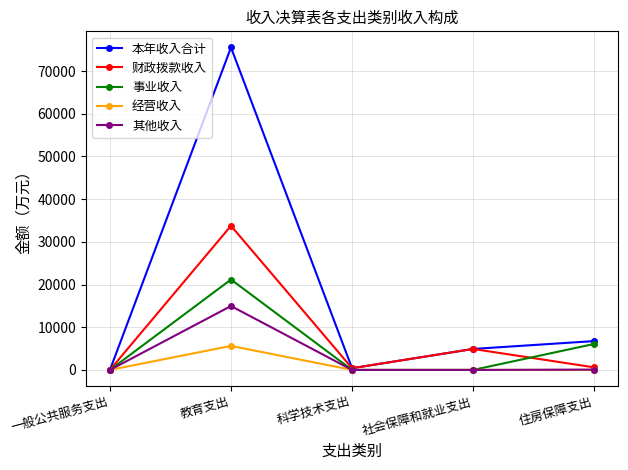

Is it true that 经营收入 equals 3910.6 at 一般公共服务支出?

False